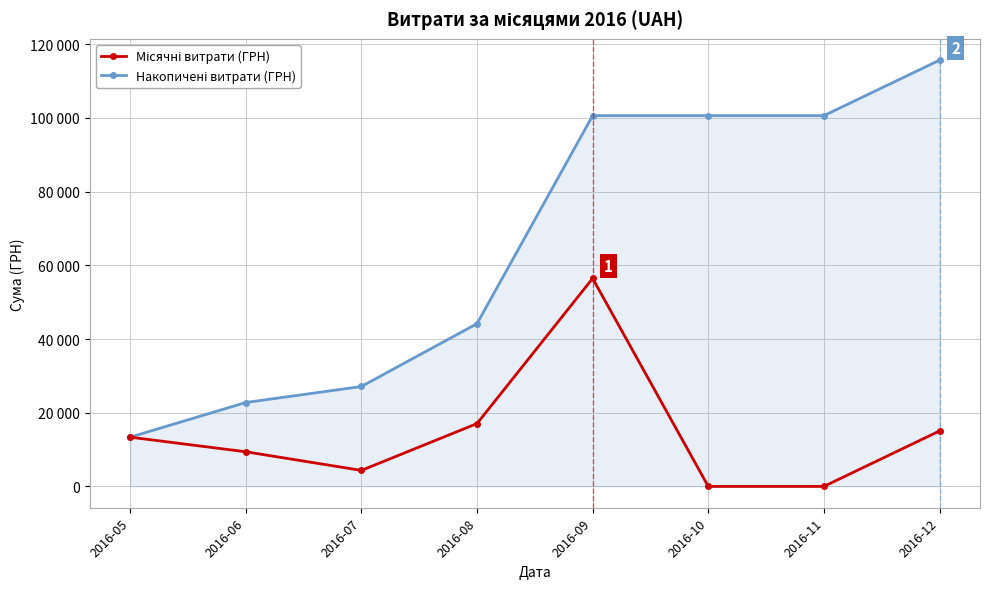

Which series has the largest range (max minus min)?

Накопичені витрати (ГРН)